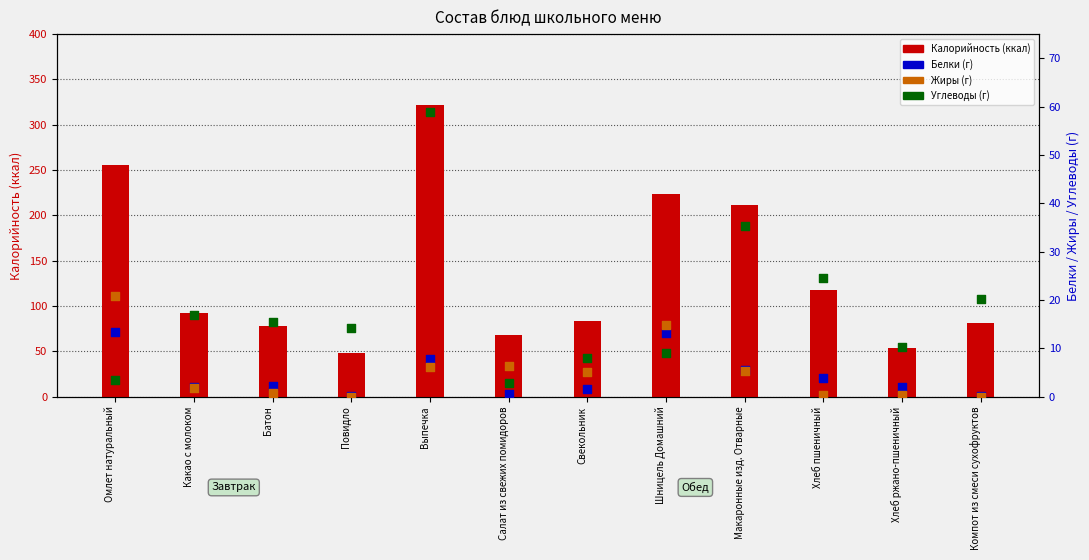

At how many categories does at least one series exceed 136?

4